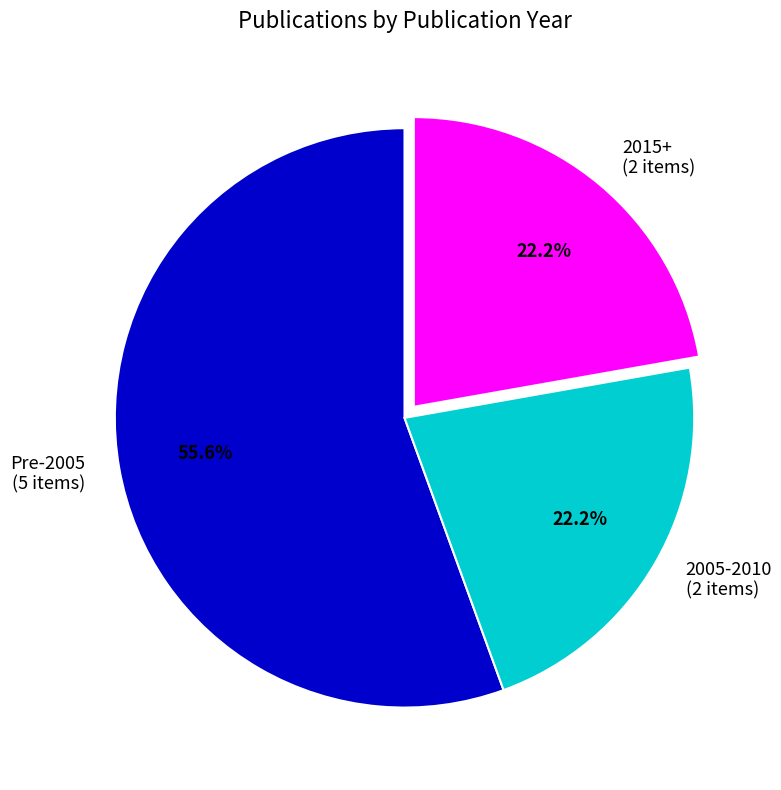

Which category has the biggest portion of the pie?

Pre-2005 (5 items)